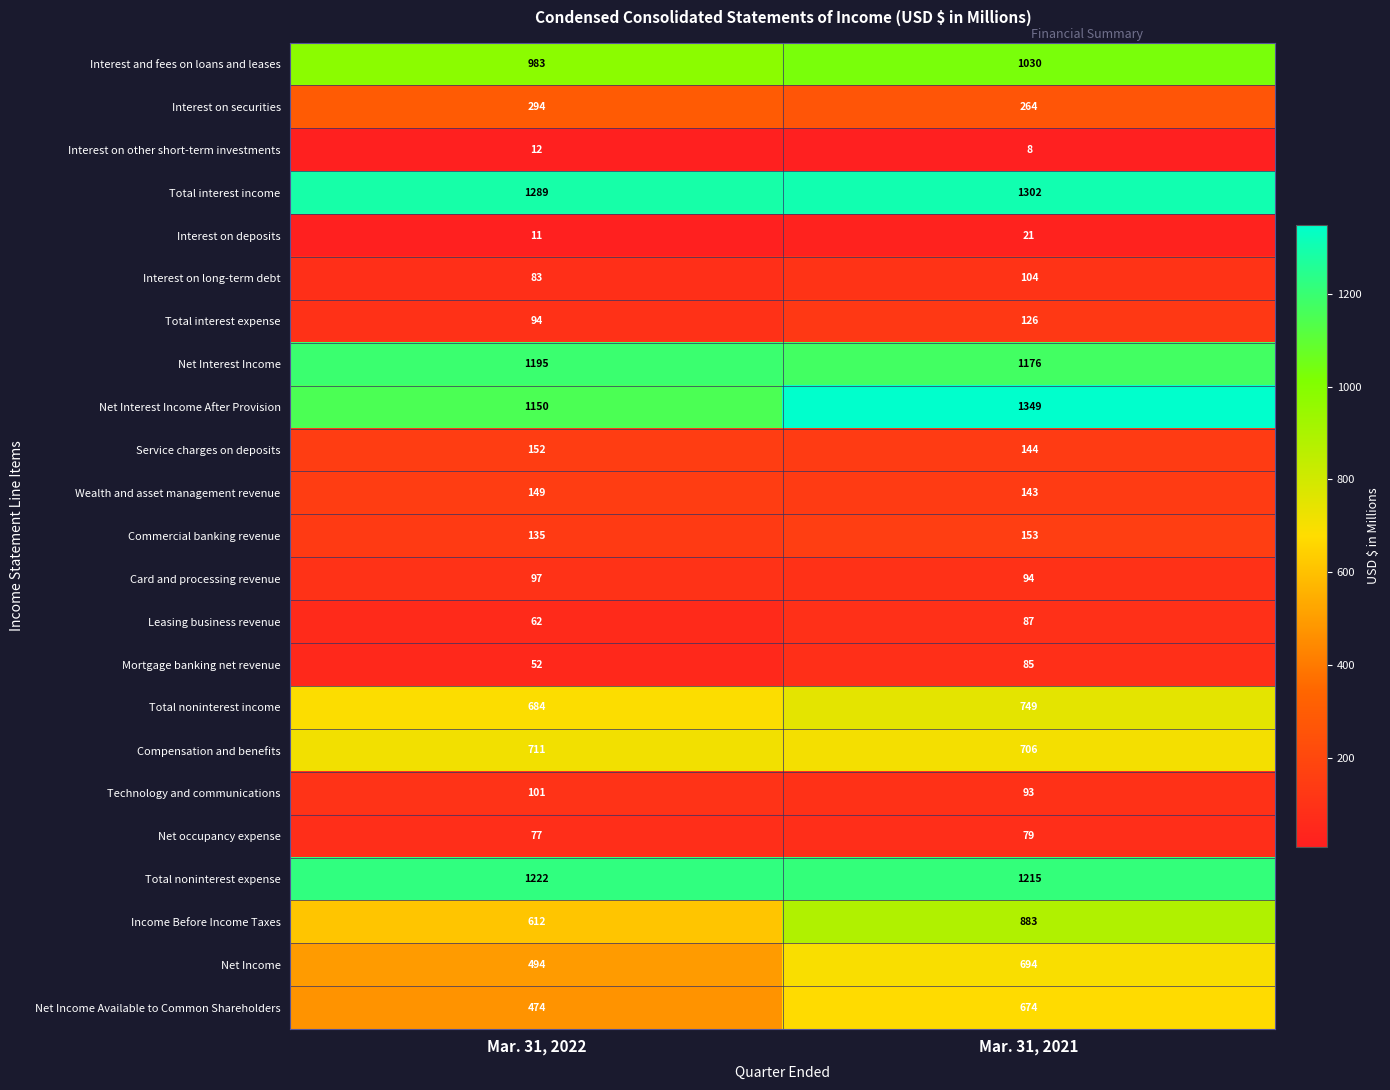

Is it true that Interest on deposits equals 4 at Mar. 31, 2022?

False